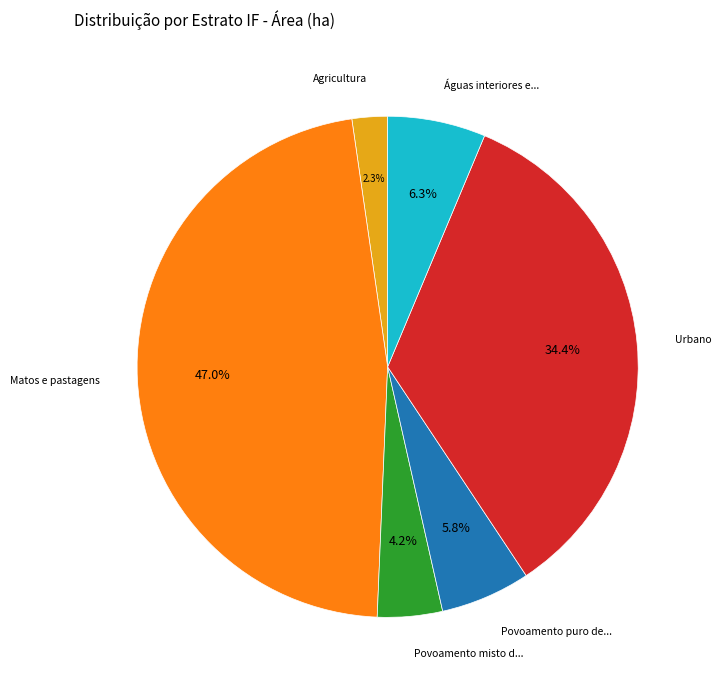

Is there a majority slice in this chart?

No